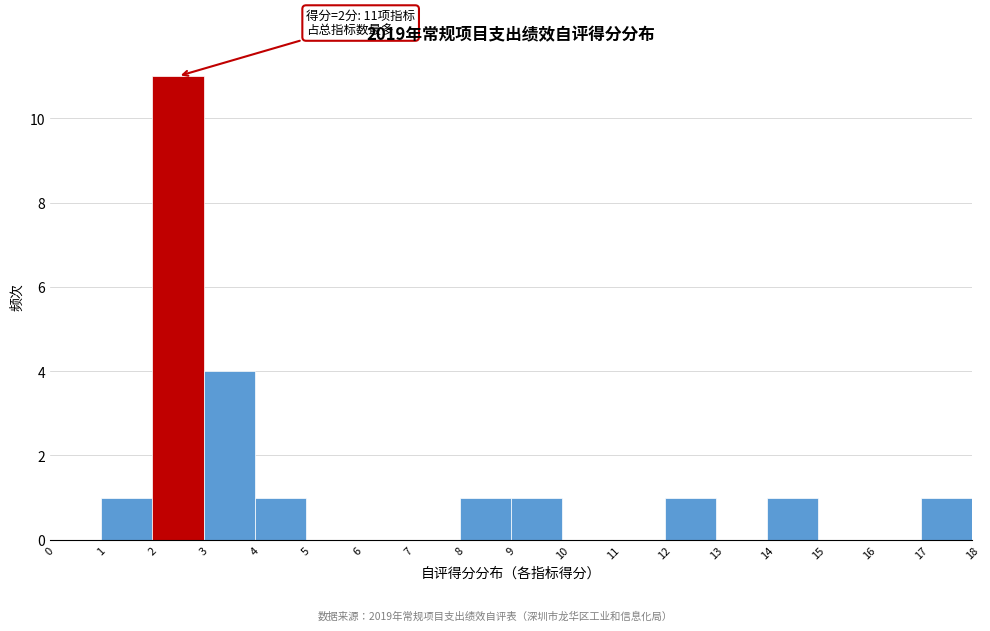

Over which range of the x-axis is the bar tallest?

2 to 3